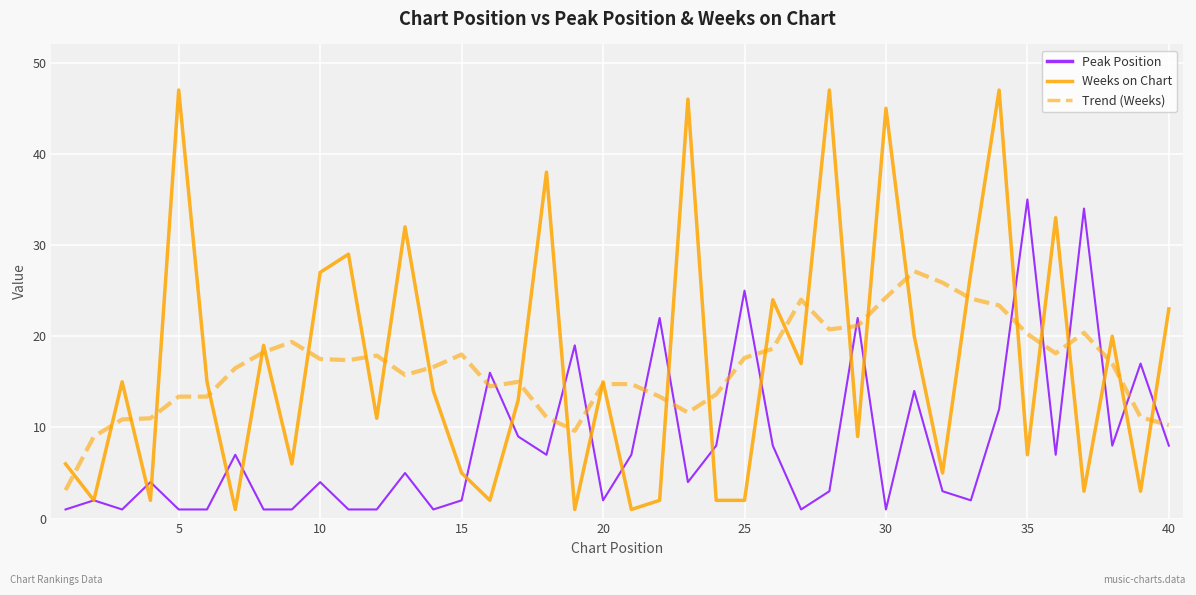

What is the highest value of the Weeks on Chart series?

47.0